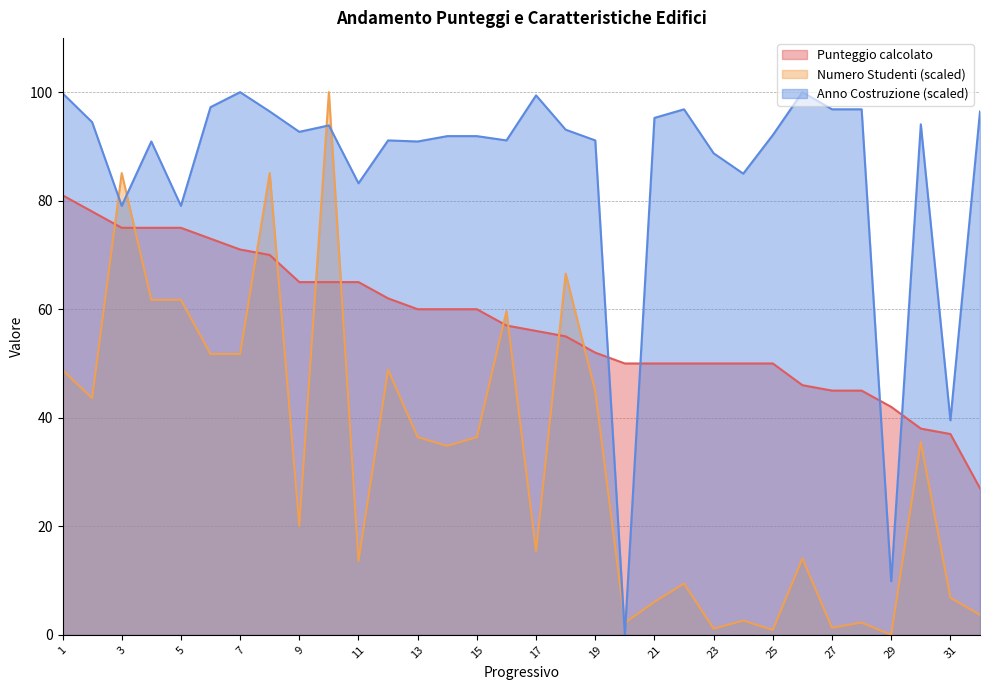

Reading left to right, list all the values displayed in this chart.

Punteggio calcolato: 81.0	78.0	75.0	75.0	75.0	73.0	71.0	70.0	65.0	65.0	65.0	62.0	60.0	60.0	60.0	57.0	56.0	55.0	52.0	50.0	50.0	50.0	50.0	50.0	50.0	46.0	45.0	45.0	42.0	38.0	37.0	27.0
Numero Studenti: 48.8	43.6	85.1	61.7	61.7	51.8	51.8	85.1	20.1	100.0	13.6	48.8	36.4	34.8	36.4	59.7	15.4	66.5	44.9	2.2	6.1	9.4	1.1	2.6	0.9	14.1	1.3	2.3	0.0	35.5	6.8	3.7
Anno Costruzione: 99.8	94.5	79.1	90.9	79.1	97.2	100.0	96.4	92.7	93.9	83.2	91.1	90.9	91.9	91.9	91.1	99.4	93.1	91.1	0.0	95.3	96.8	88.7	85.0	92.1	100.0	96.8	96.8	9.9	94.1	39.5	96.4